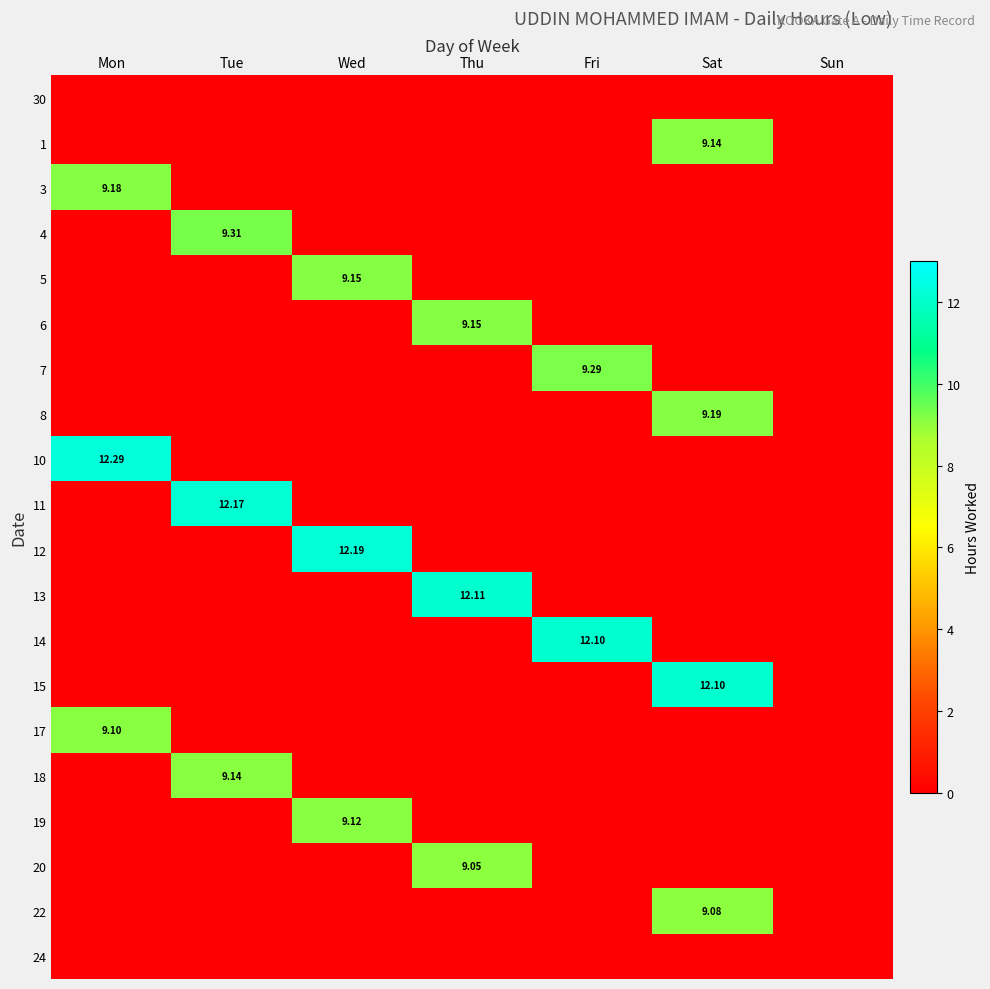

At how many categories does at least one series exceed 8?

6